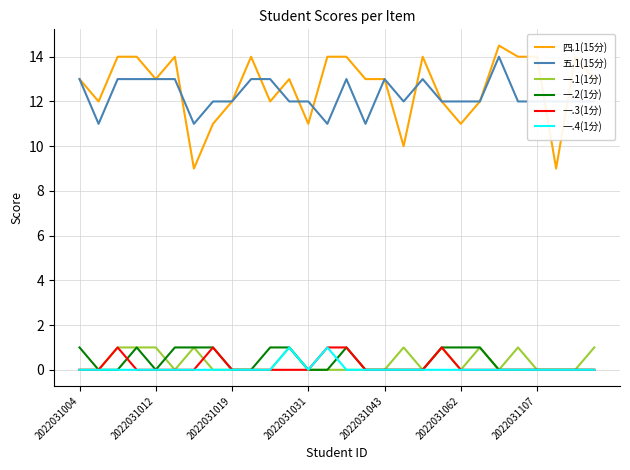

True or false: 五.1(15分) and 一.4(1分) cross at least once.

False